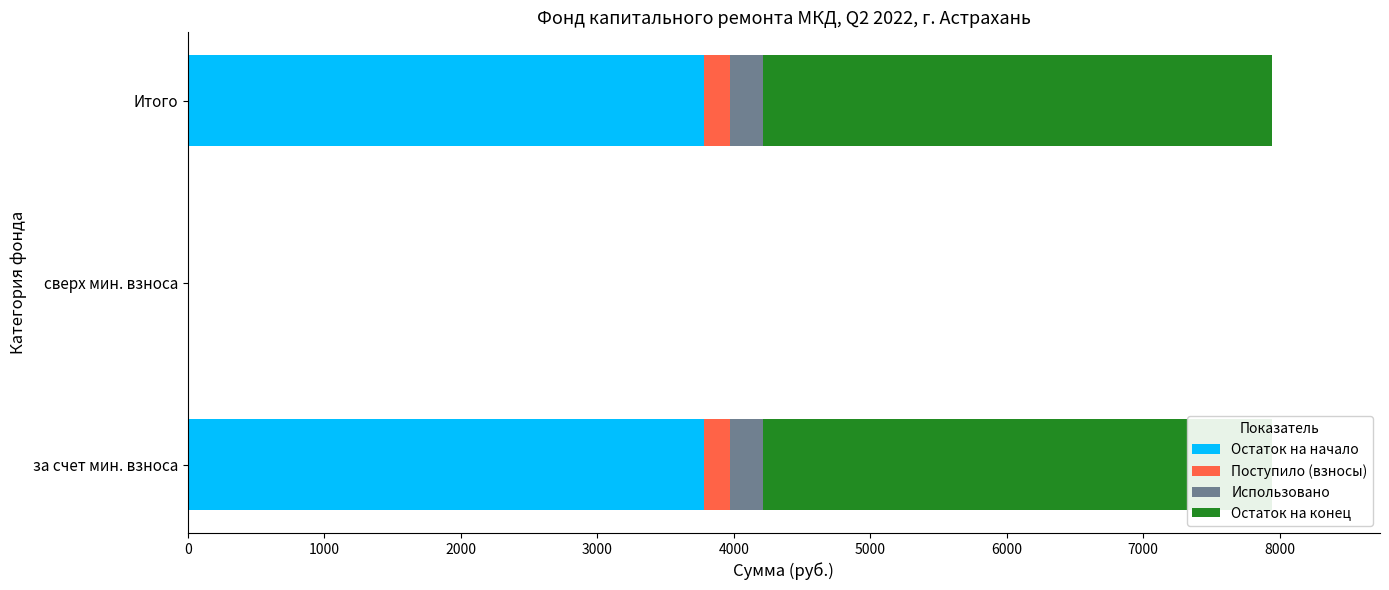

What are all the series names shown in the legend?

Остаток на начало, Поступило (взносы), Использовано, Остаток на конец